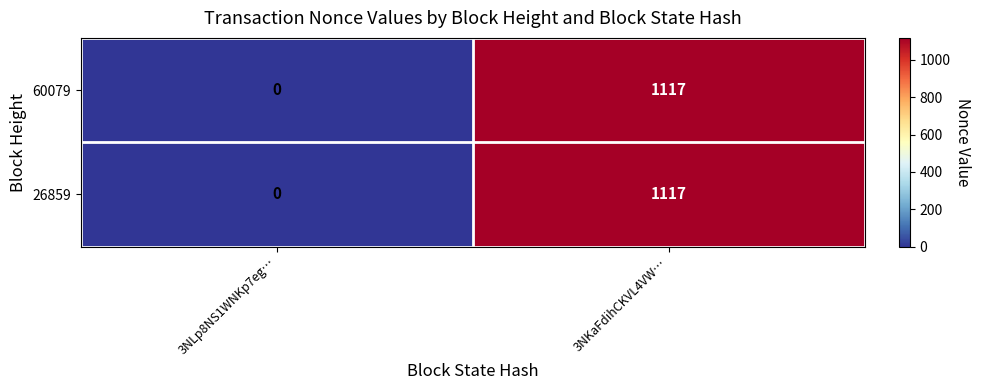

Count the number of categories in the chart.

2